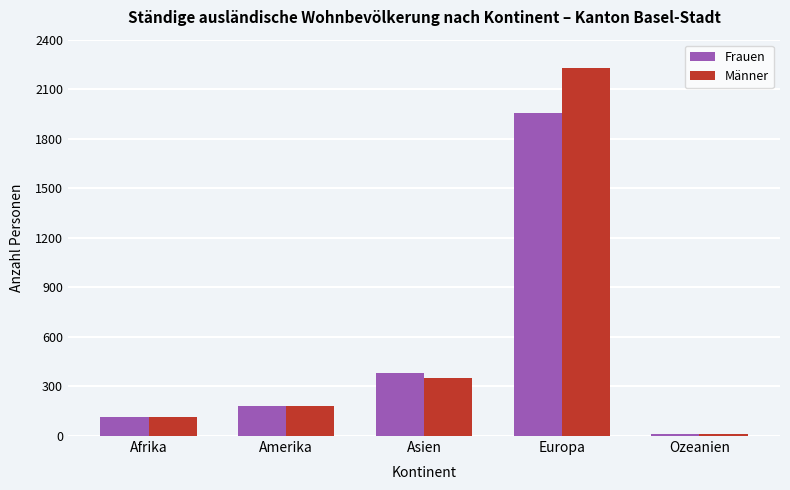

What is the difference between the Männer values at Amerika and Asien?

173